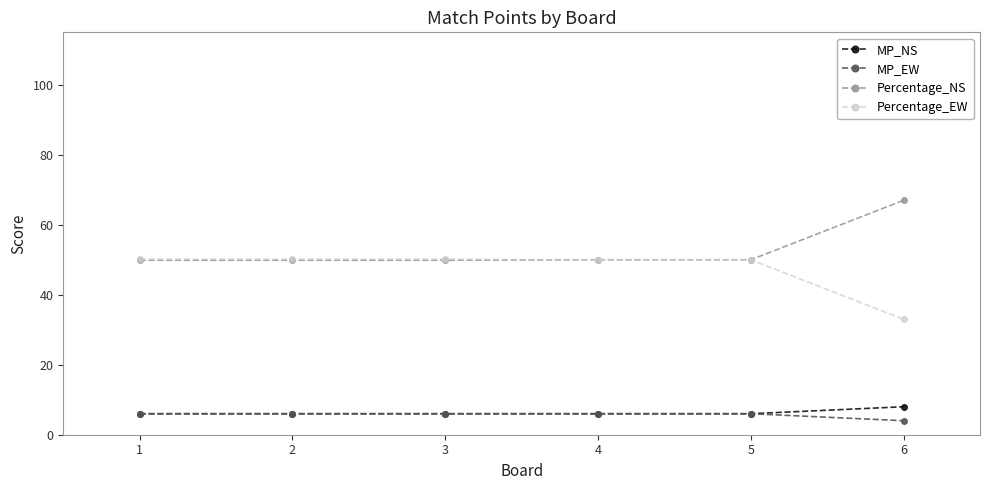

Read the Percentage_EW value at 2.

50.1